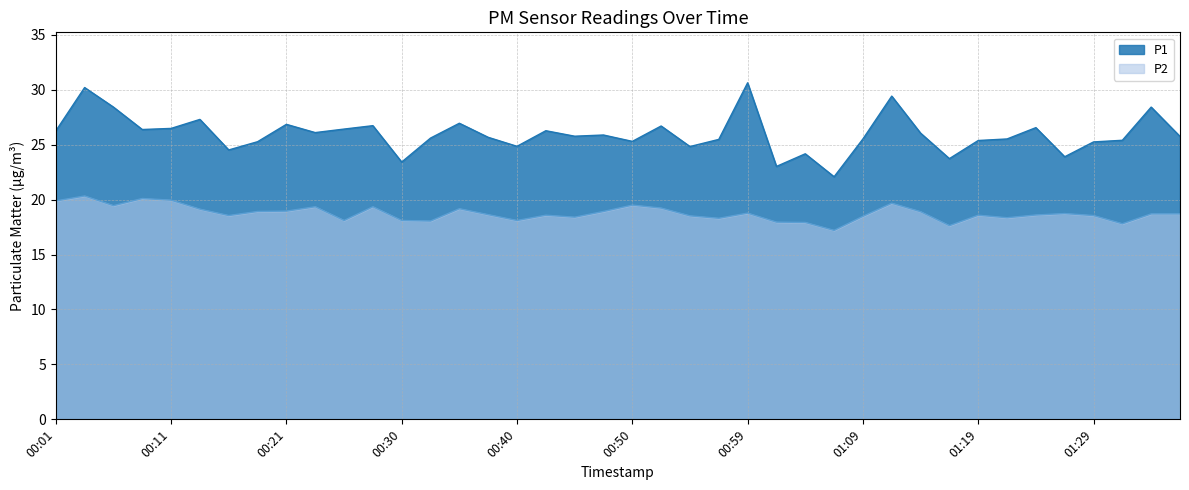

Reading left to right, transcribe all the data shown in this chart.

P1: 26.2	30.2	28.4	26.4	26.5	27.3	24.5	25.3	26.9	26.1	26.4	26.7	23.4	25.6	26.9	25.7	24.9	26.3	25.8	25.9	25.3	26.7	24.8	25.5	30.6	23.0	24.2	22.1	25.5	29.4	26.1	23.7	25.4	25.5	26.6	23.9	25.2	25.4	28.4	25.8
P2: 19.9	20.3	19.4	20.1	19.9	19.1	18.6	18.9	18.9	19.4	18.1	19.4	18.1	18.1	19.2	18.6	18.1	18.6	18.4	18.9	19.5	19.2	18.5	18.3	18.8	17.9	17.9	17.2	18.5	19.7	18.9	17.6	18.6	18.4	18.6	18.7	18.6	17.8	18.7	18.7